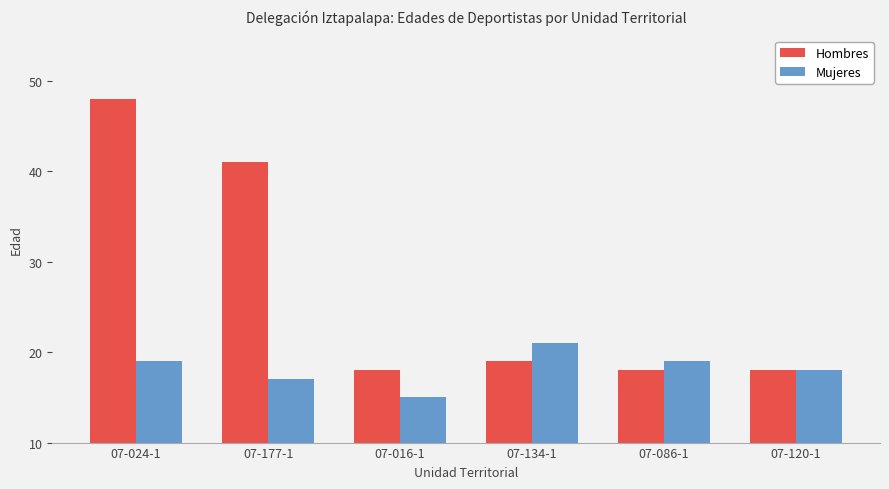

How many data points in Hombres are less than 19?

3